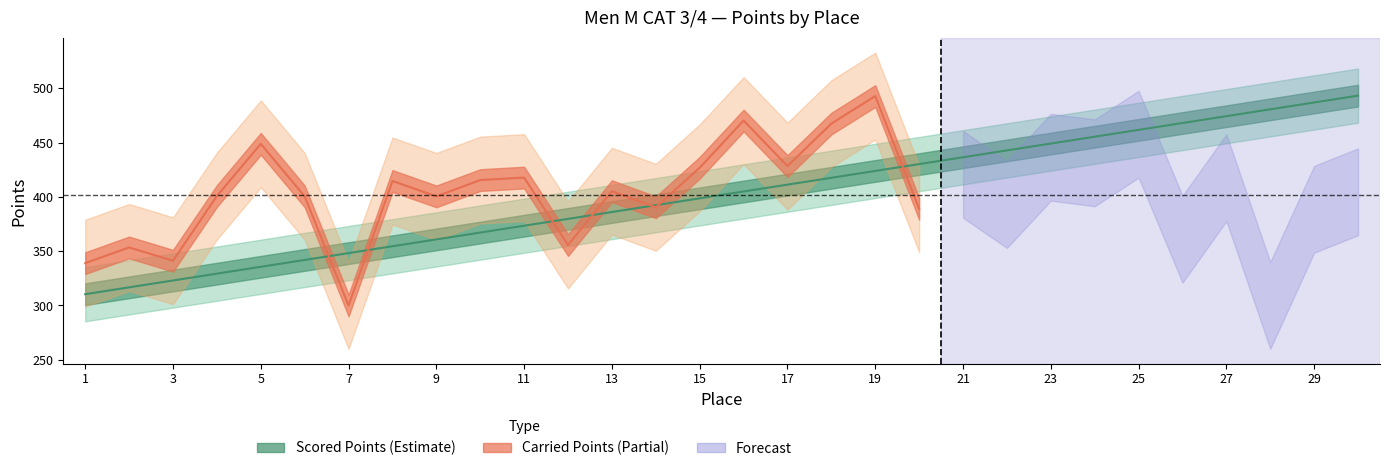

Does the chart have visible grid lines?

No